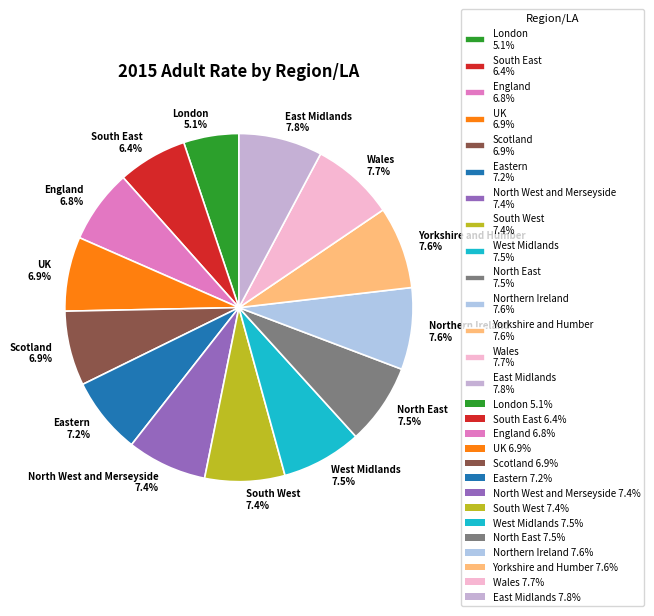

To the nearest percent, what is the average slice percentage?

7%